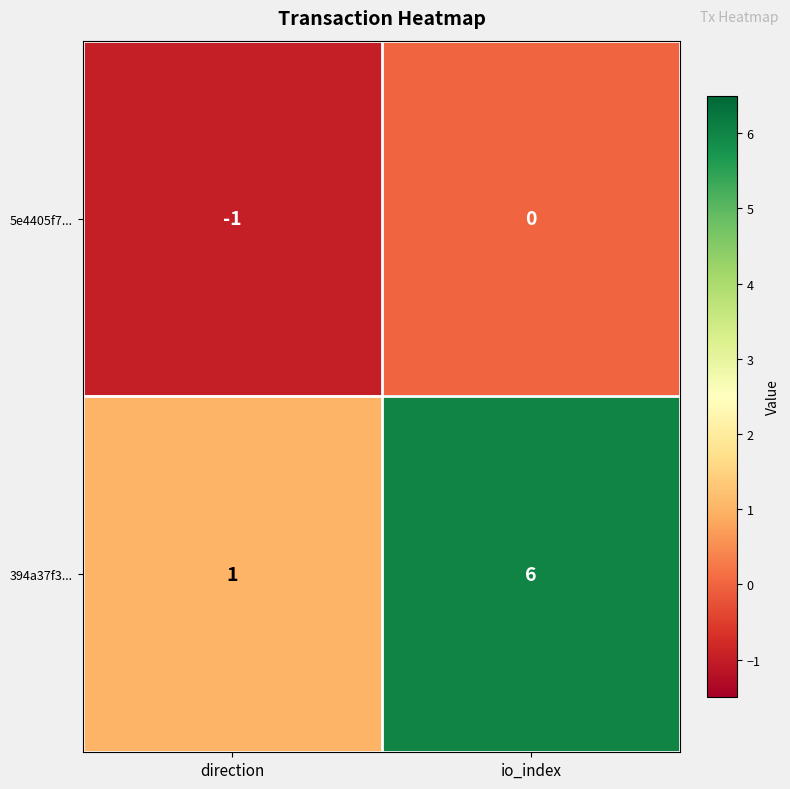

Which series has the largest range (max minus min)?

394a37f3...